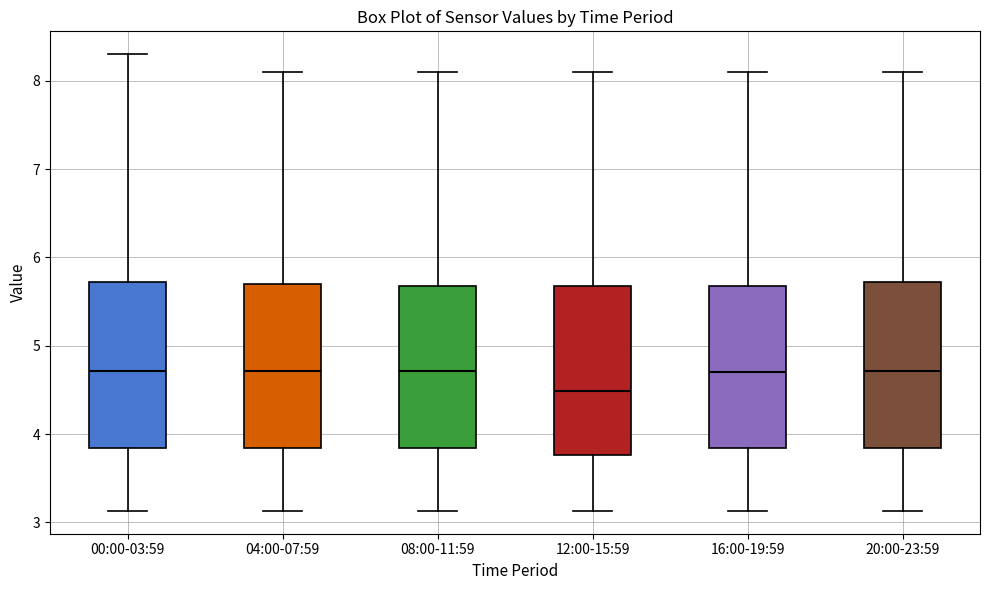

Reading left to right, read every box against the y-axis: the position of its median line, the range the box covers, and the ends of its whiskers. The values are not printed on the chart, so give them approximately, as read against the axis.

00:00-03:59: median 4.7, box 3.8 to 5.7, whiskers 3.1 to 8.3
04:00-07:59: median 4.7, box 3.8 to 5.7, whiskers 3.1 to 8.1
08:00-11:59: median 4.7, box 3.8 to 5.7, whiskers 3.1 to 8.1
12:00-15:59: median 4.5, box 3.8 to 5.7, whiskers 3.1 to 8.1
16:00-19:59: median 4.7, box 3.8 to 5.7, whiskers 3.1 to 8.1
20:00-23:59: median 4.7, box 3.8 to 5.7, whiskers 3.1 to 8.1